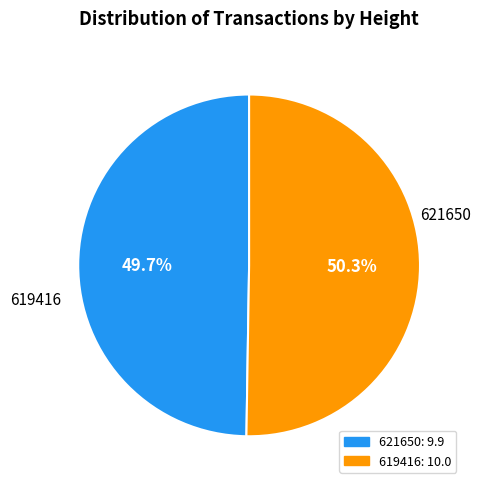

To the nearest percent, what percentage of the pie is 619416?

50%